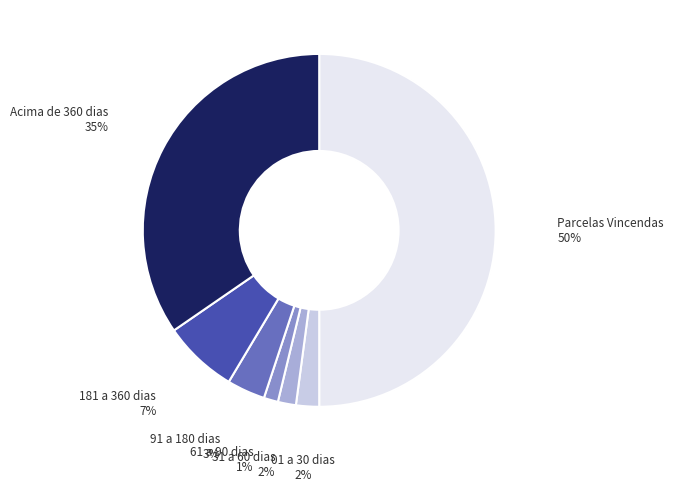

How many segments does this pie chart have?

7